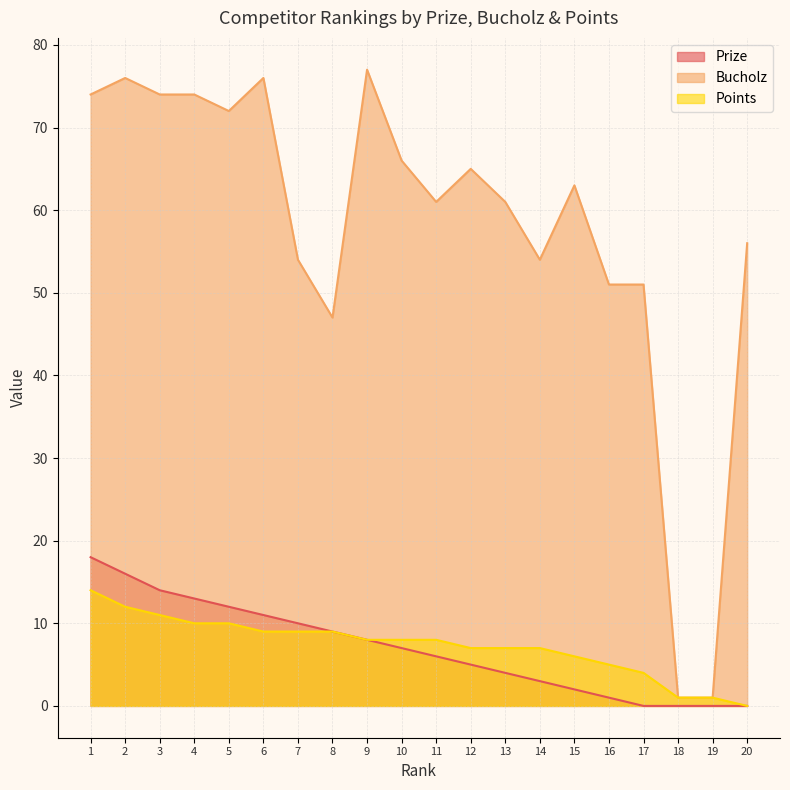

Rank the series by their maximum value, from highest to lowest.

Bucholz, Prize, Points